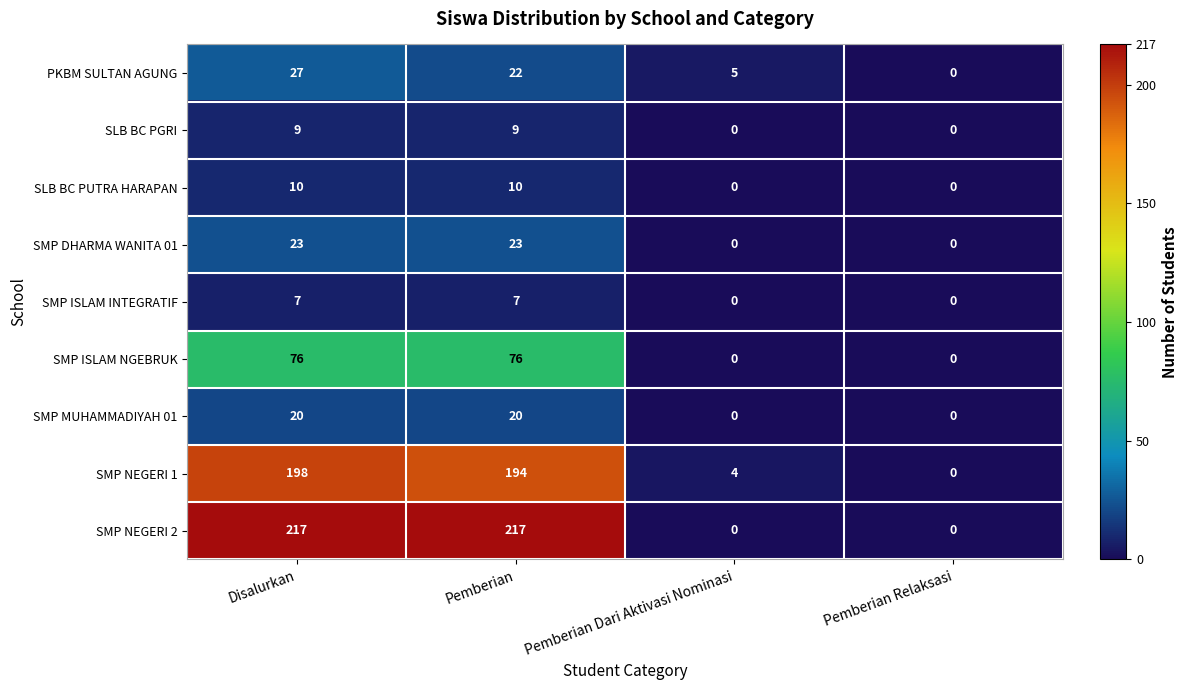

At Pemberian, list the series in order from smallest to largest.

SMP ISLAM INTEGRATIF, SLB BC PGRI, SLB BC PUTRA HARAPAN, SMP MUHAMMADIYAH 01, PKBM SULTAN AGUNG, SMP DHARMA WANITA 01, SMP ISLAM NGEBRUK, SMP NEGERI 1, SMP NEGERI 2